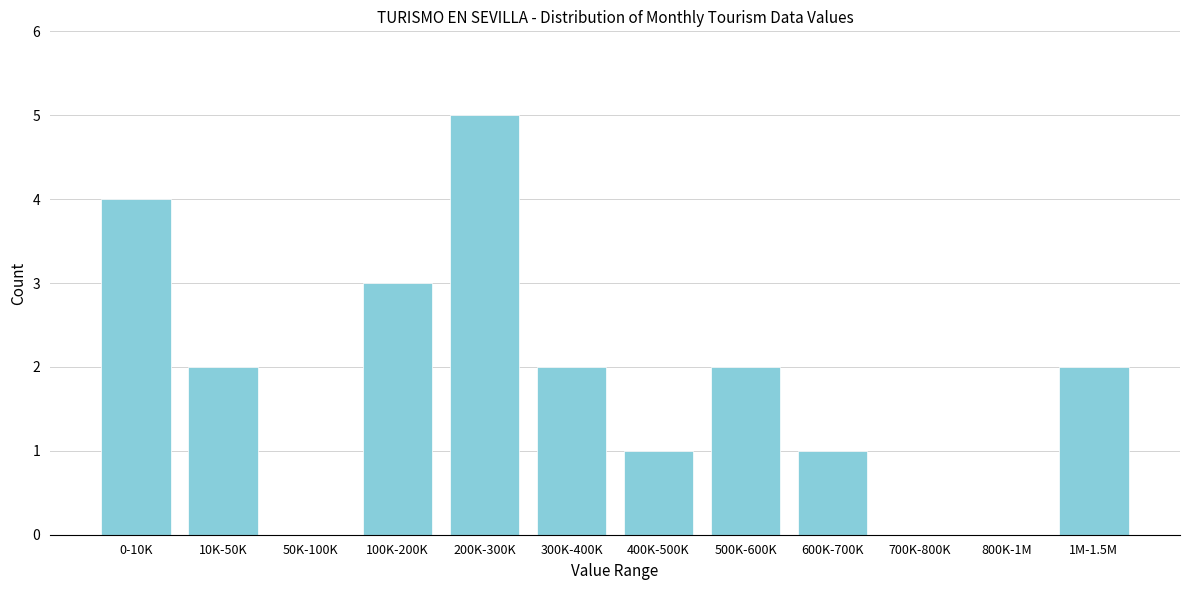

Reading left to right, transcribe all the data shown in this chart.

0-10K=4	10K-50K=2	50K-100K=0	100K-200K=3	200K-300K=5	300K-400K=2	400K-500K=1	500K-600K=2	600K-700K=1	700K-800K=0	800K-1M=0	1M-1.5M=2